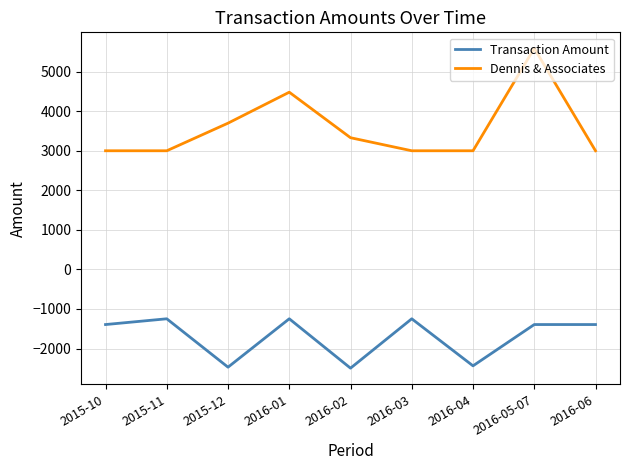

Rank the series by their average value, from lowest to highest.

Transaction Amount, Dennis & Associates